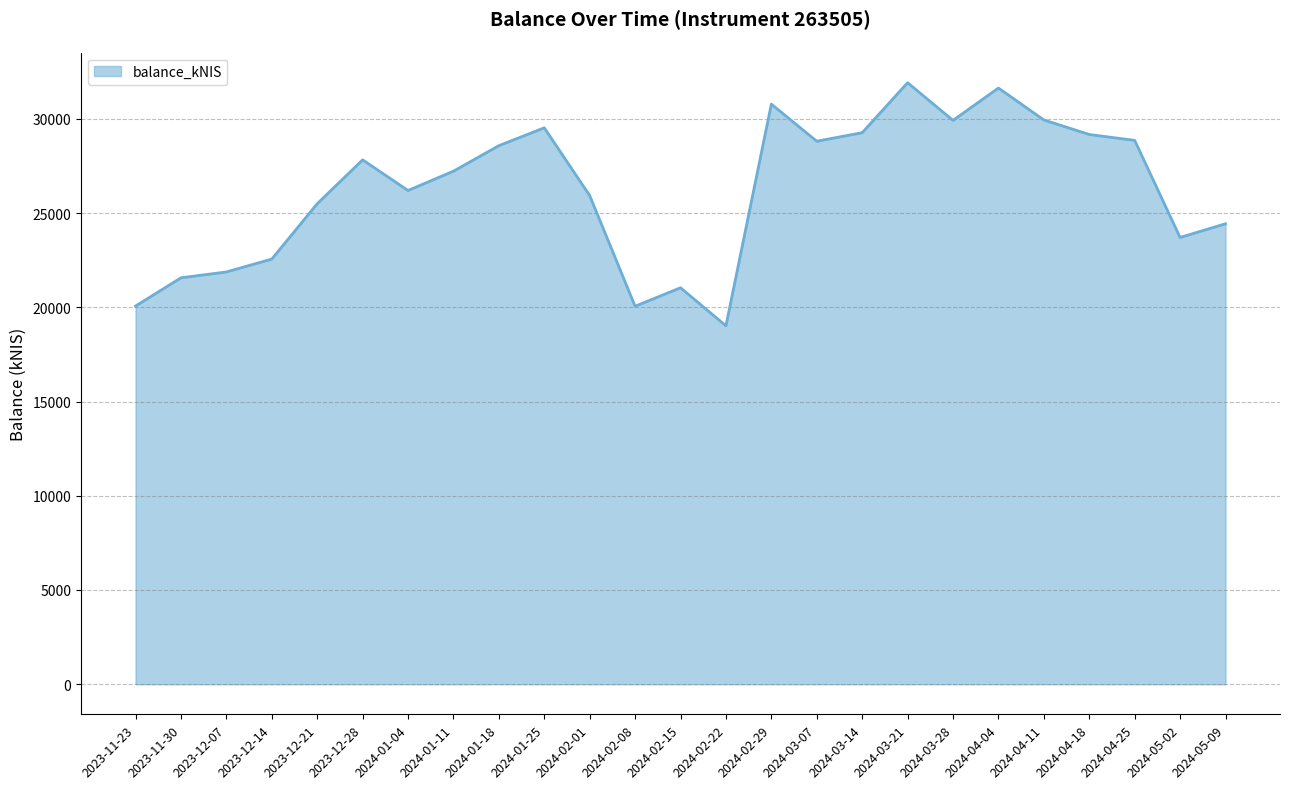

Approximately how many times larger is the value at 2024-03-14 compared to 2023-12-21?

1.1